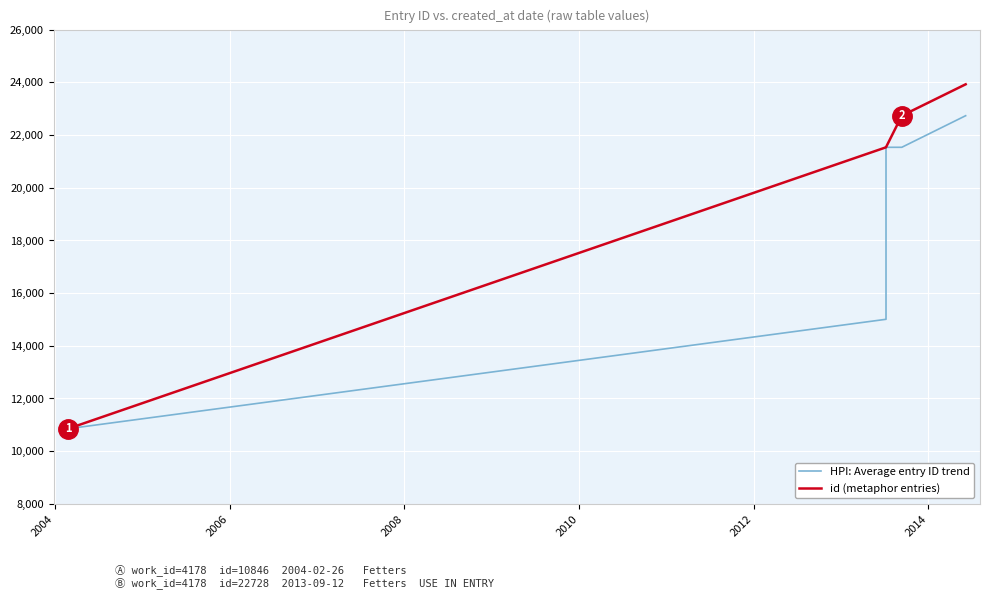

Which series has the largest total across all categories?

id (metaphor entries)